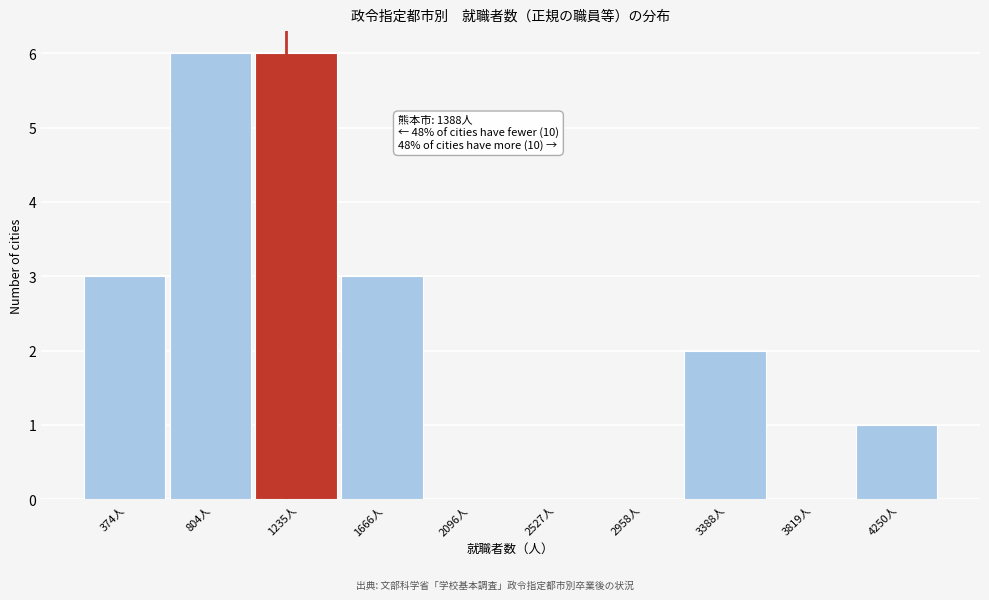

Reading left to right, extract all data points from this chart.

374人=3	804人=6	1235人=6	1666人=3	2096人=0	2527人=0	2958人=0	3388人=2	3819人=0	4250人=1